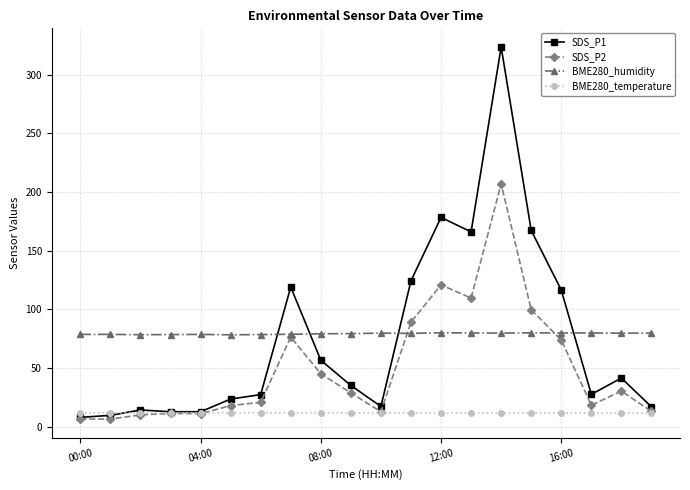

List the series in order of their peak value, lowest first.

BME280_temperature, BME280_humidity, SDS_P2, SDS_P1